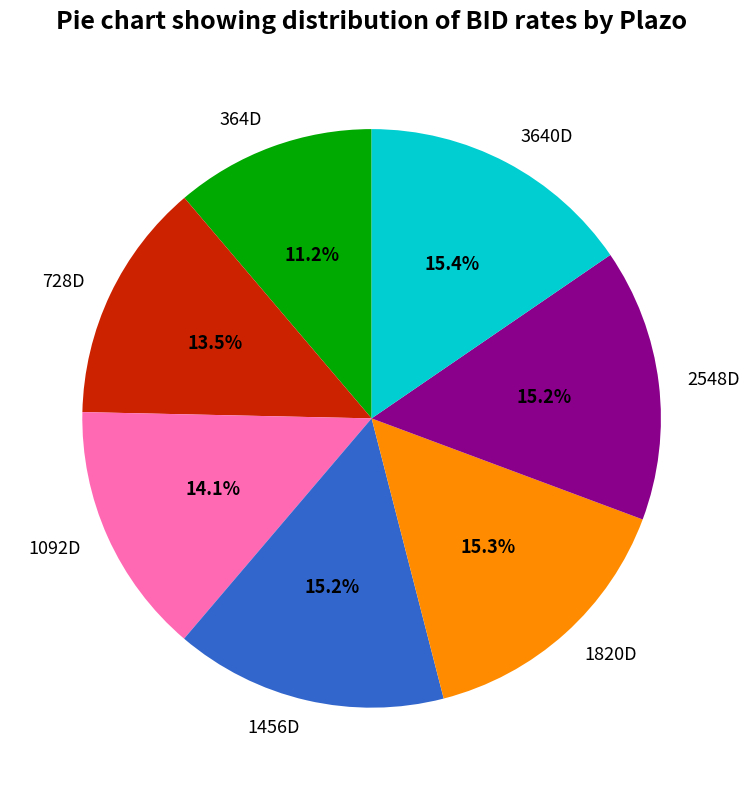

To the nearest percent, what is the combined percentage of 3640D and 2548D?

31%